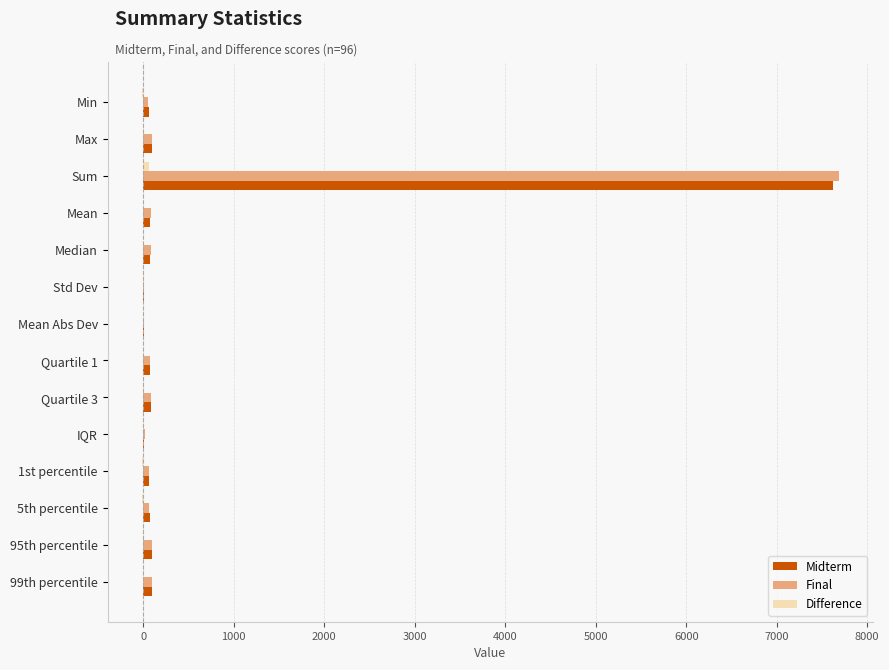

What is the highest value of the Midterm series?

7619.0